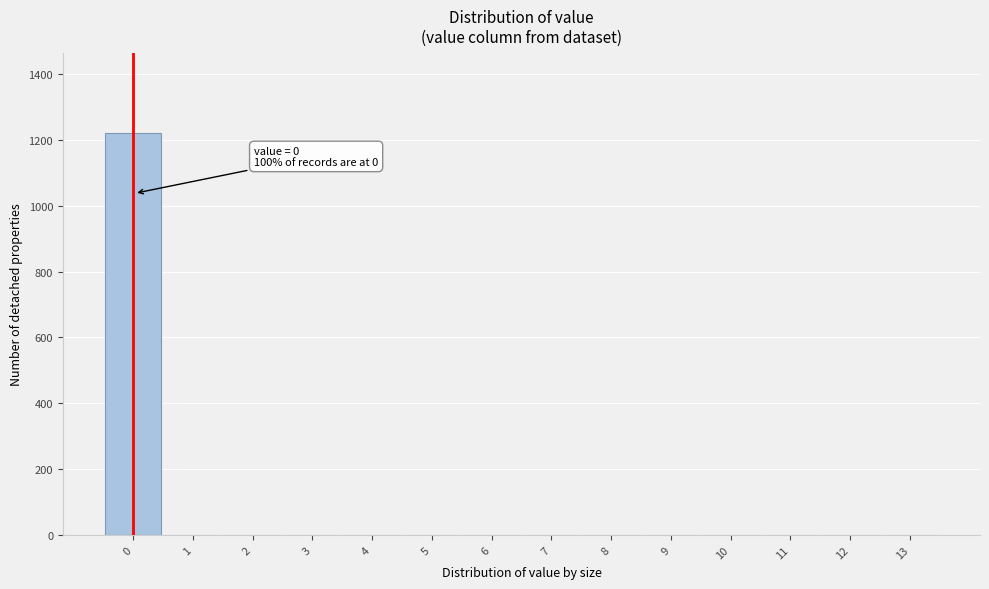

Reading left to right, transcribe all the data shown in this chart.

0=1221	1=0	2=0	3=0	4=0	5=0	6=0	7=0	8=0	9=0	10=0	11=0	12=0	13=0